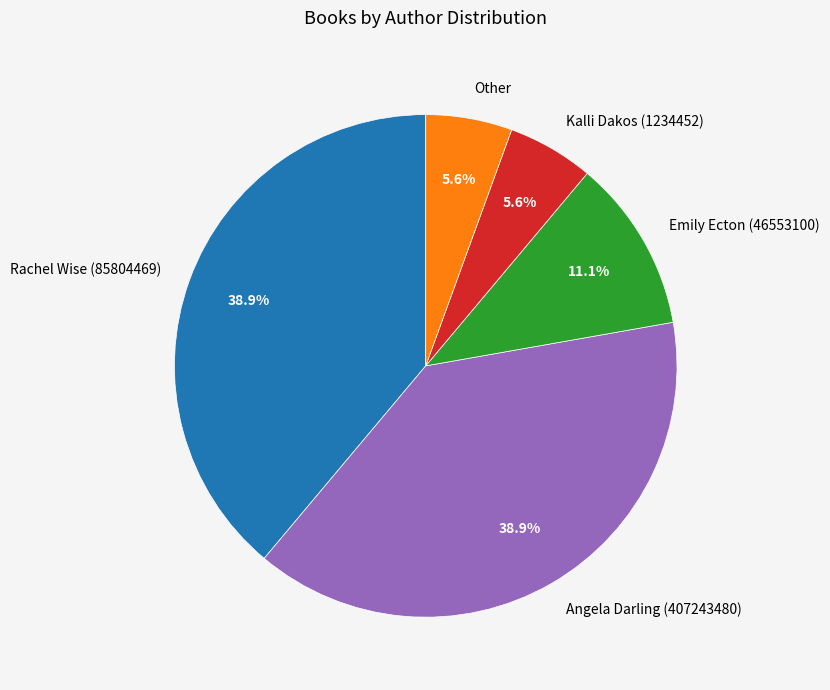

Is it true that Angela Darling (407243480) is 39% of the pie?

True